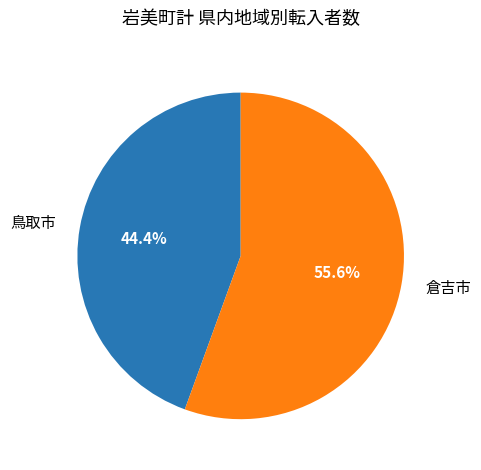

True or false: 倉吉市 accounts for 44% of the total.

False